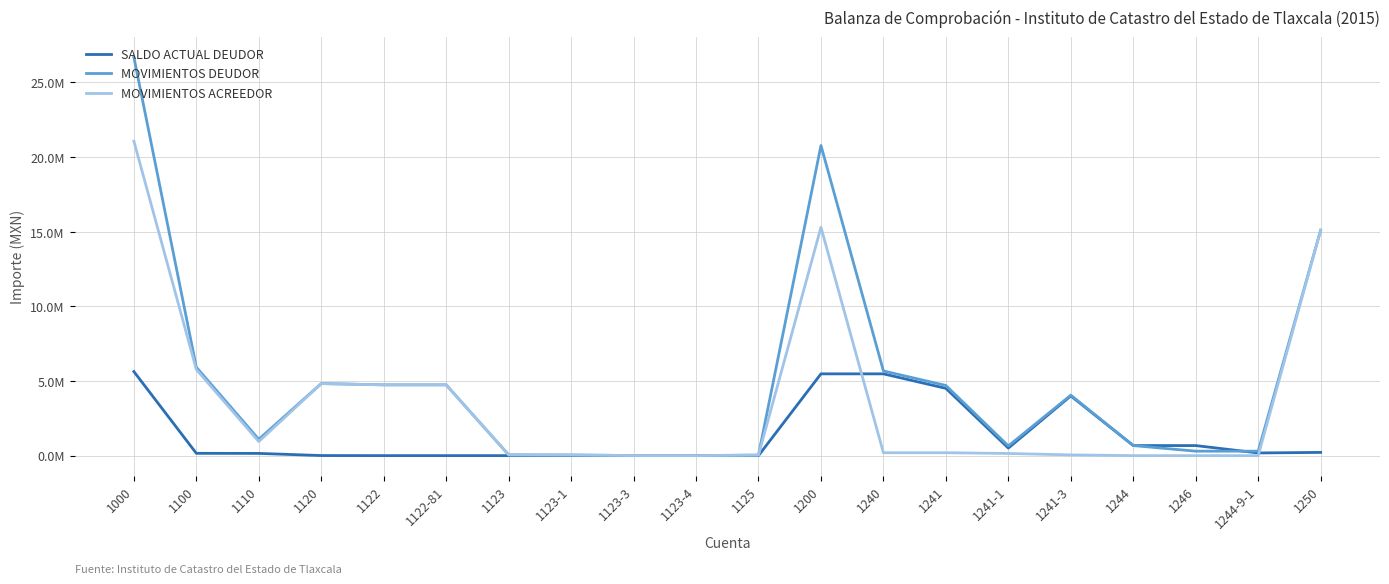

The MOVIMIENTOS ACREEDOR series shows 49817.2 at 1241-3. True or false?

True